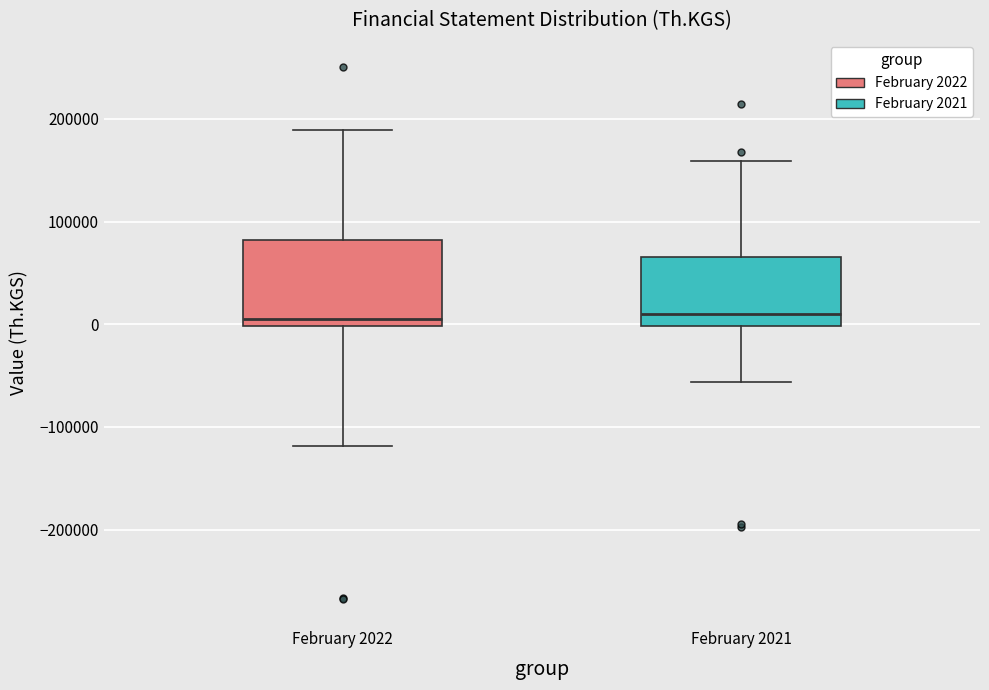

Where is the lower edge of the box for February 2022 on the y-axis? The values are not printed on the chart, so give them approximately, as read against the axis.

0